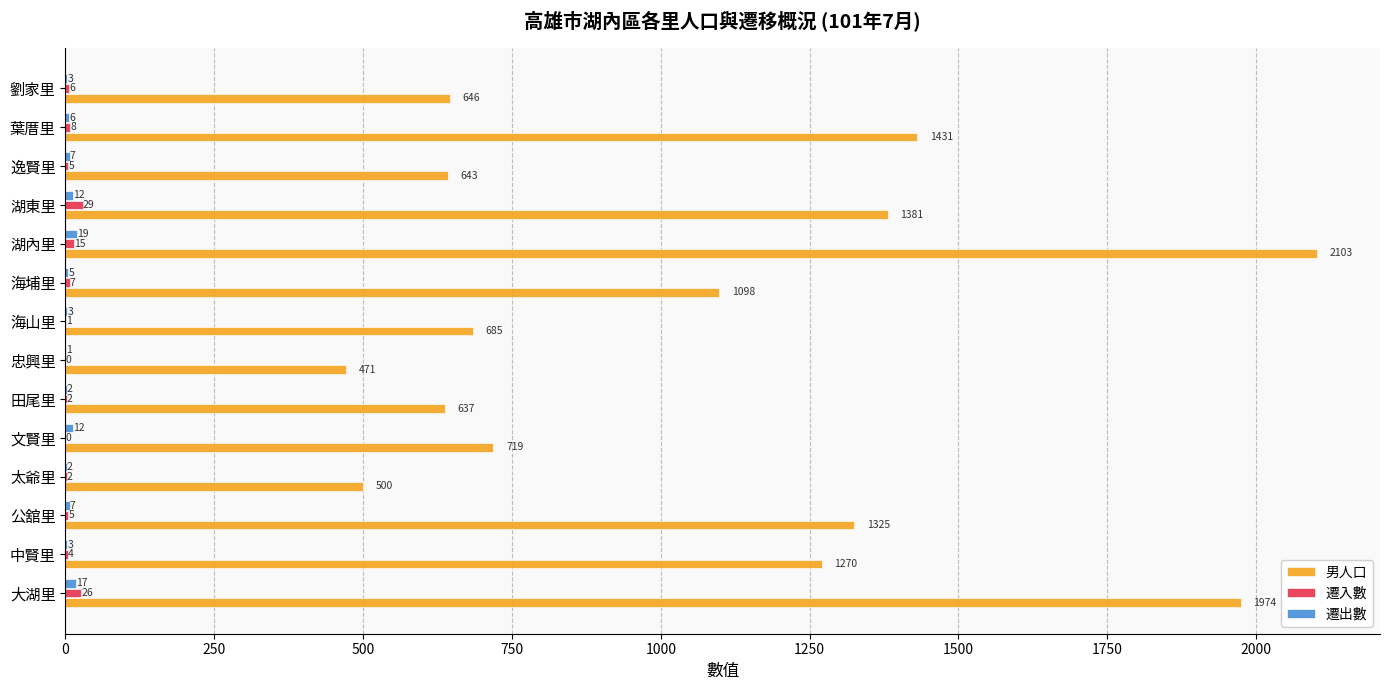

The value of 男人口 at 海埔里 is 1098. True or false?

True